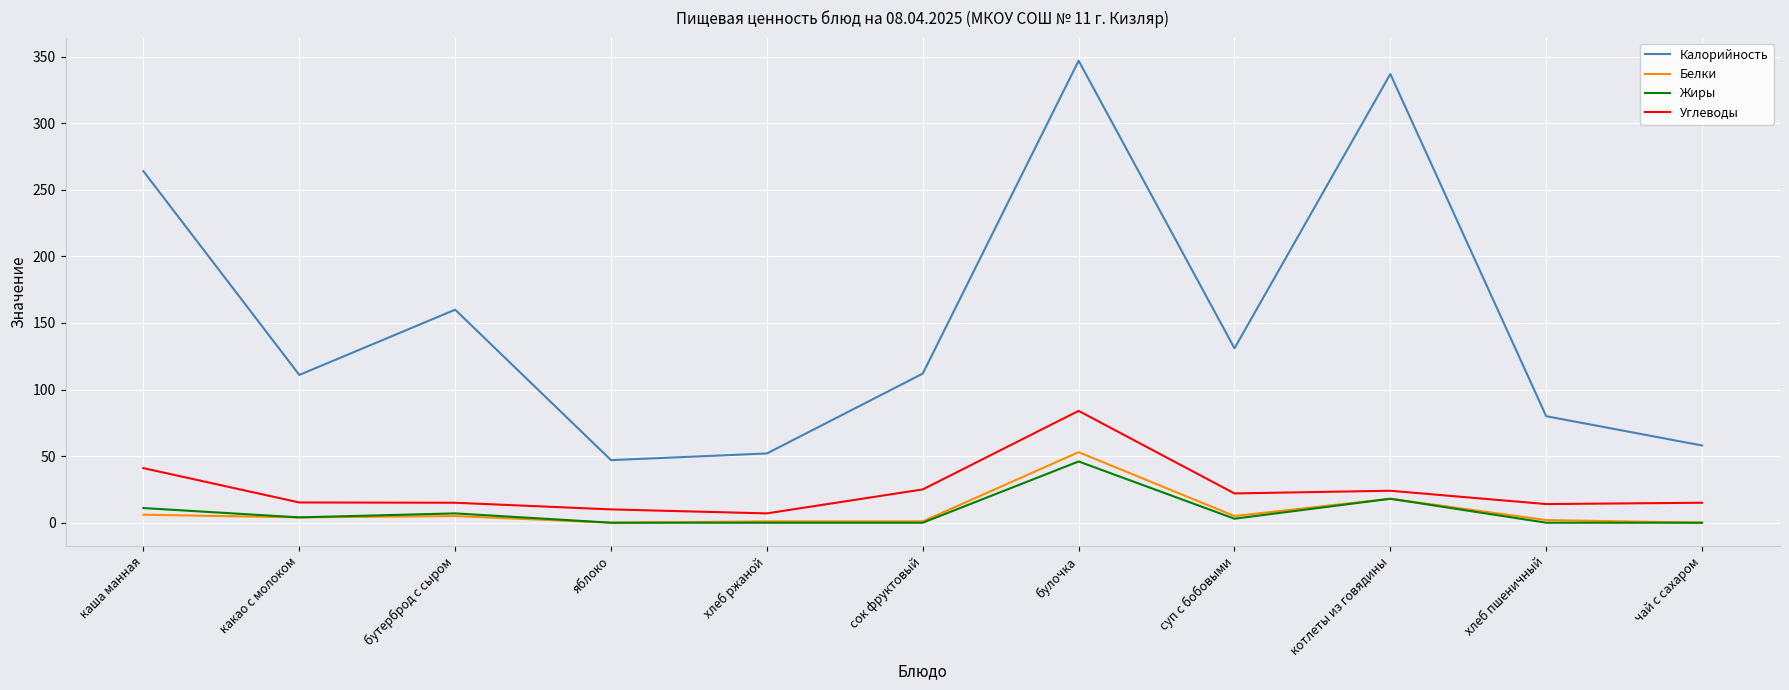

Which series changed the most between бутерброд с сыром and чай с сахаром?

Калорийность